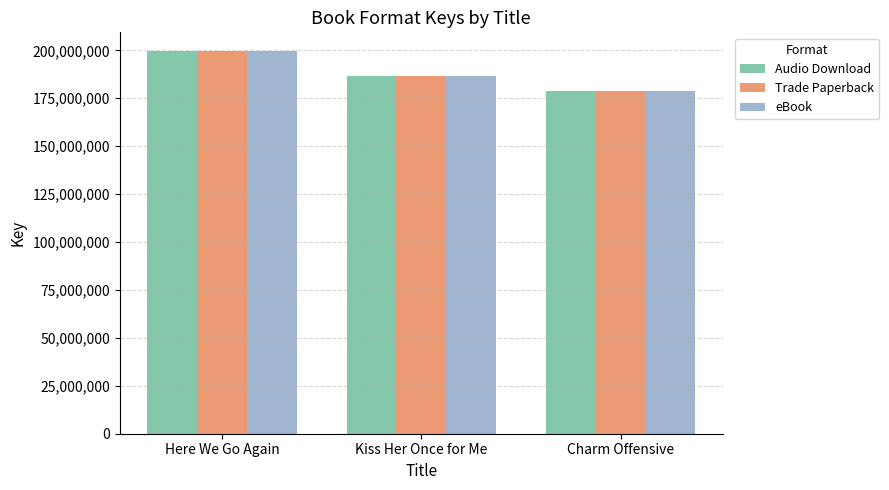

At which category is the sum across all series the highest?

Here We Go Again